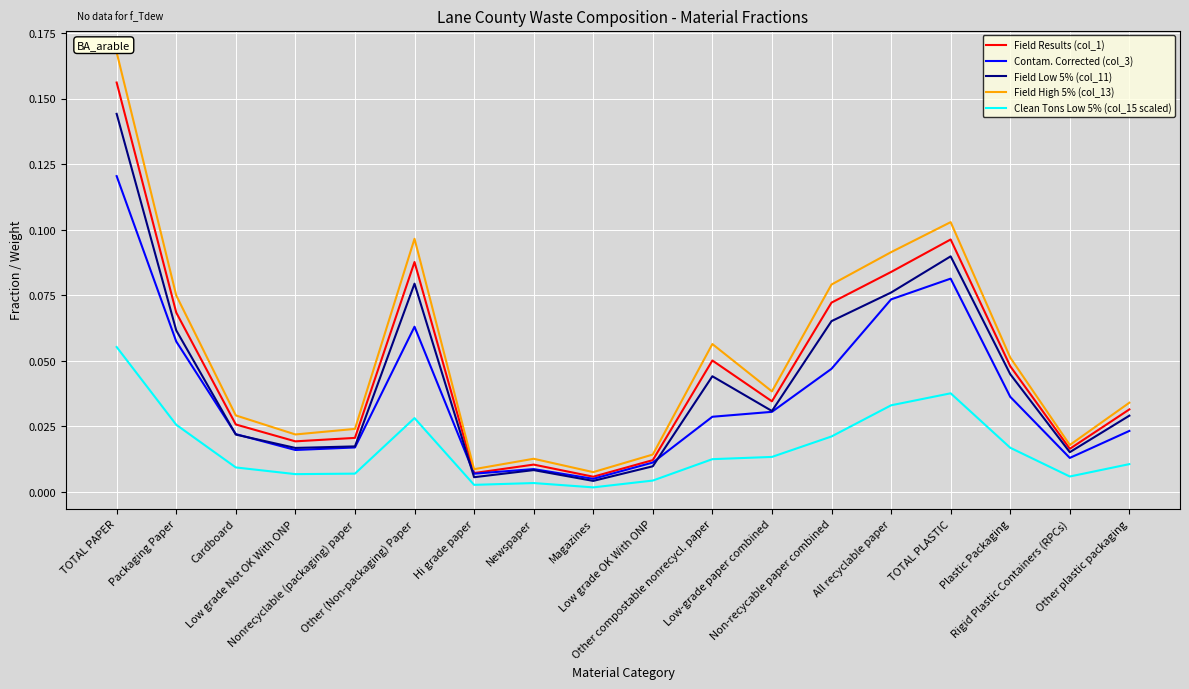

Which series has the widest spread of values?

Field High 5% (col_13)